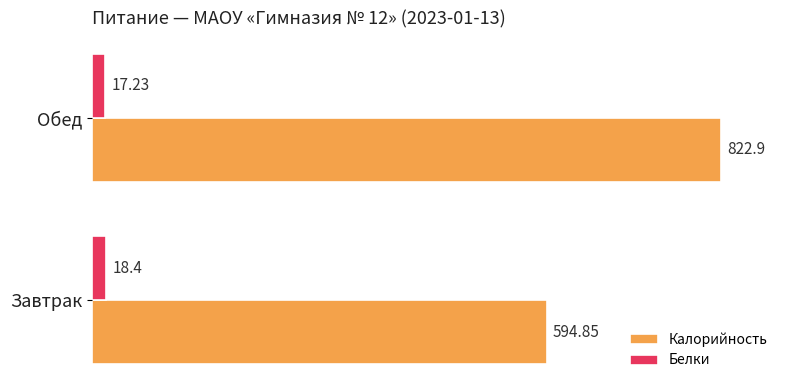

How many categories are shown in the chart?

2